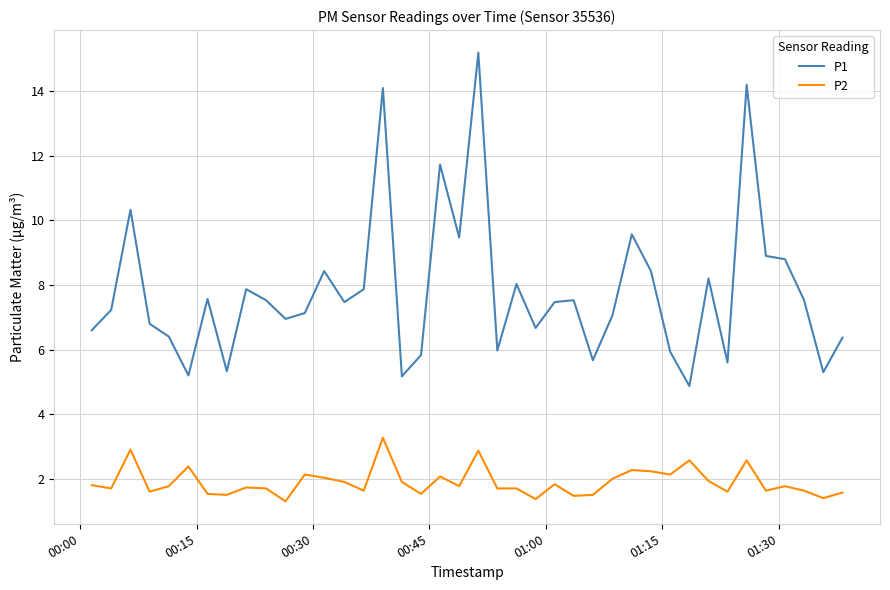

True or false: P1 and P2 intersect in this chart.

False